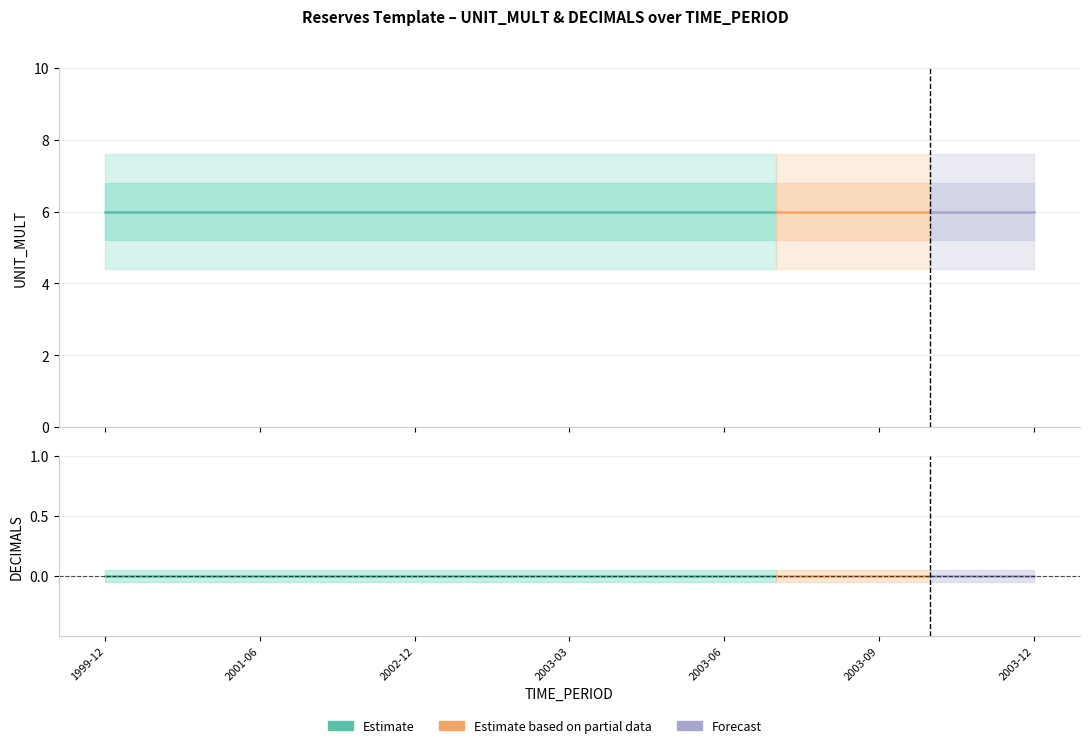

Rank the series by their maximum value, from lowest to highest.

DECIMALS, UNIT_MULT